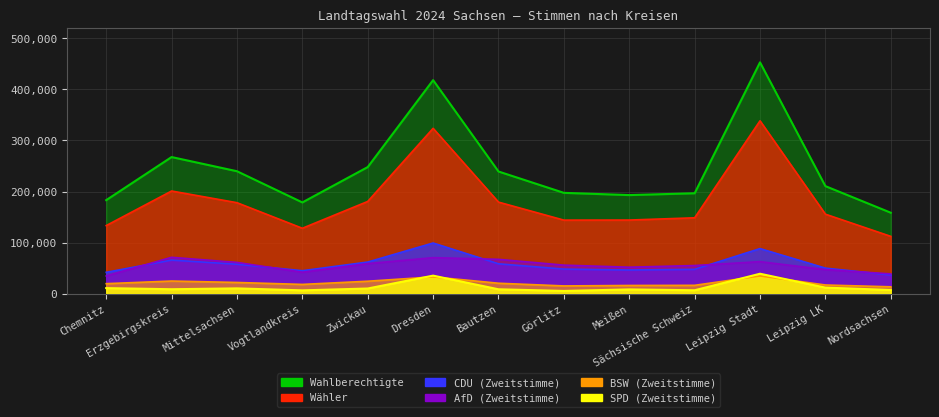

What is the sum of the Wähler values at Meißen and Görlitz?

288331